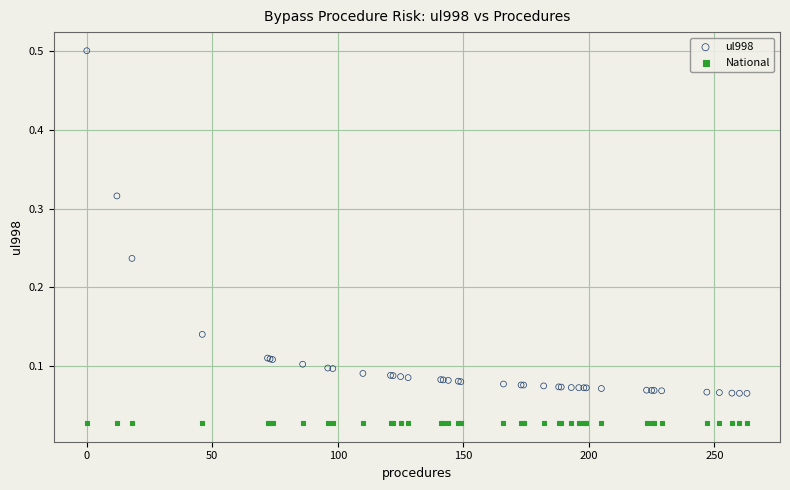

Which series contains the lowest Y value?

National